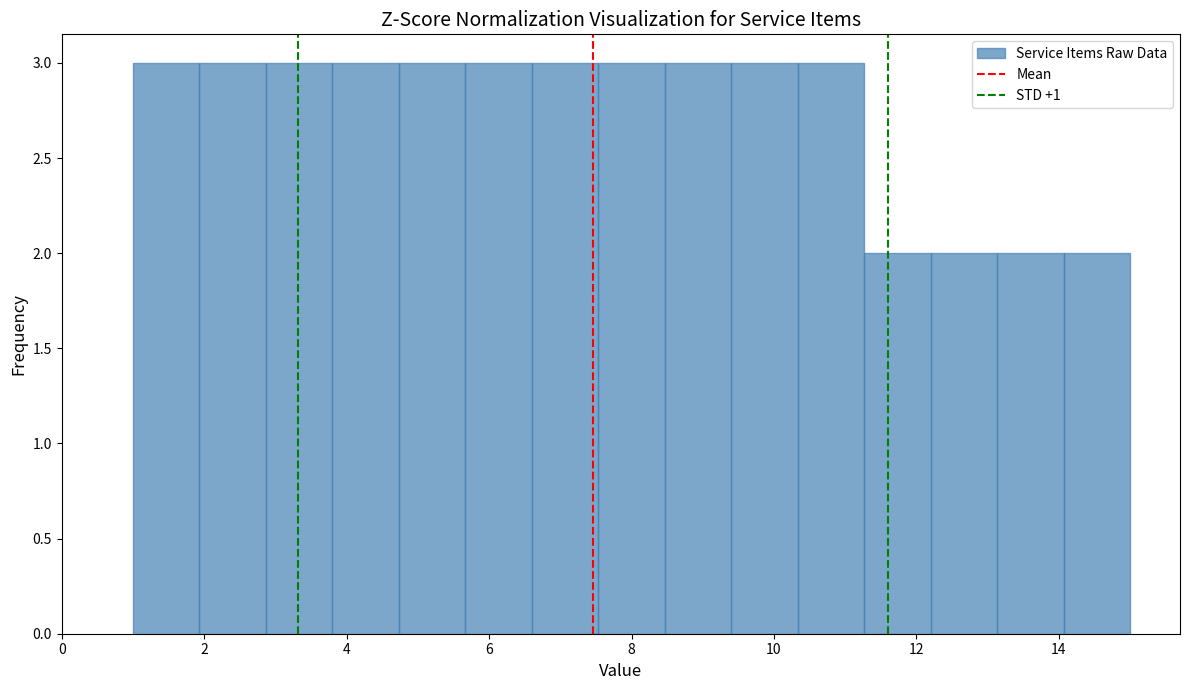

Reading left to right, transcribe this chart: for each bar, give the range it covers on the x-axis and its height. Neither the bar edges nor the heights are printed on the chart, so give them approximately, as read against the axes.

1.0 to 2.0: 3
2.0 to 2.8: 3
2.8 to 3.8: 3
3.8 to 4.8: 3
4.8 to 5.6: 3
5.6 to 6.6: 3
6.6 to 7.6: 3
7.6 to 8.4: 3
8.4 to 9.4: 3
9.4 to 10.4: 3
10.4 to 11.2: 3
11.2 to 12.2: 2
12.2 to 13.2: 2
13.2 to 14.0: 2
14.0 to 15.0: 2